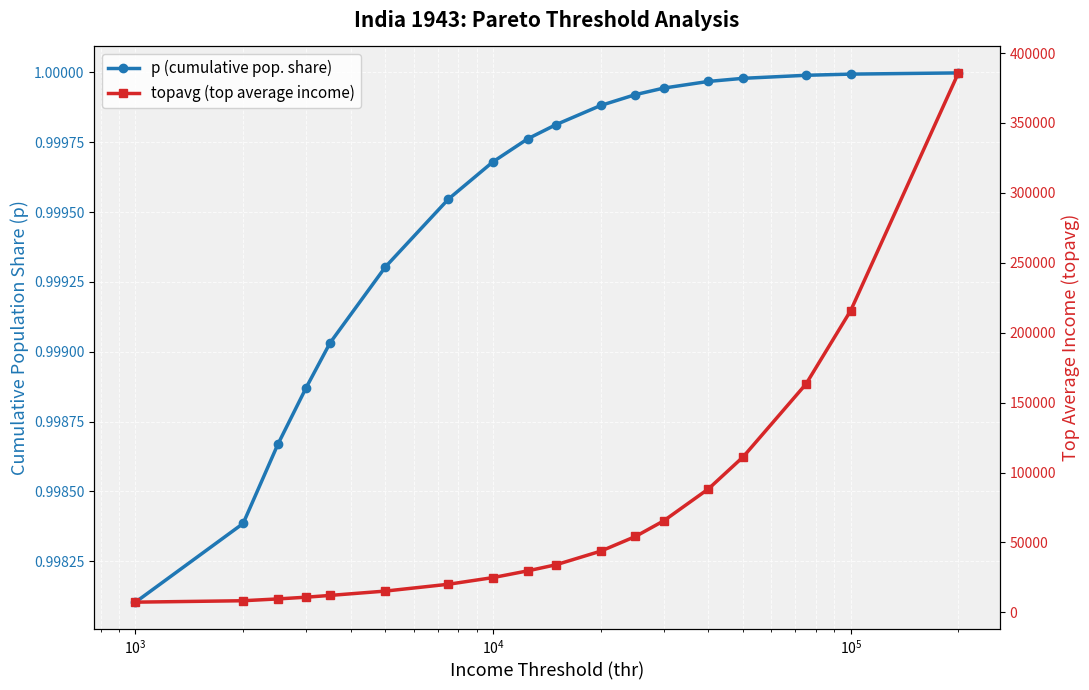

What is the greatest value displayed?

385768.0